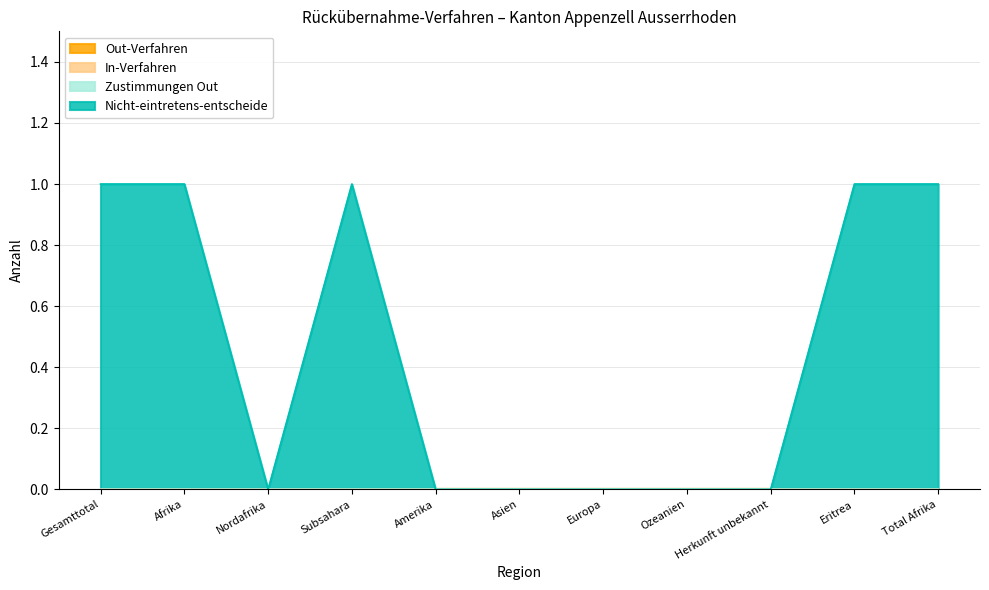

Reading left to right, extract all data points from this chart.

Out-Verfahren: Gesamttotal=0	Afrika=0	Nordafrika=0	Subsahara=0	Amerika=0	Asien=0	Europa=0	Ozeanien=0	Herkunft unbekannt=0	Eritrea=0	Total Afrika=0
In-Verfahren: Gesamttotal=0	Afrika=0	Nordafrika=0	Subsahara=0	Amerika=0	Asien=0	Europa=0	Ozeanien=0	Herkunft unbekannt=0	Eritrea=0	Total Afrika=0
Zustimmungen Out: Gesamttotal=0	Afrika=0	Nordafrika=0	Subsahara=0	Amerika=0	Asien=0	Europa=0	Ozeanien=0	Herkunft unbekannt=0	Eritrea=0	Total Afrika=0
Nicht-eintretens-entscheide: Gesamttotal=1	Afrika=1	Nordafrika=0	Subsahara=1	Amerika=0	Asien=0	Europa=0	Ozeanien=0	Herkunft unbekannt=0	Eritrea=1	Total Afrika=1